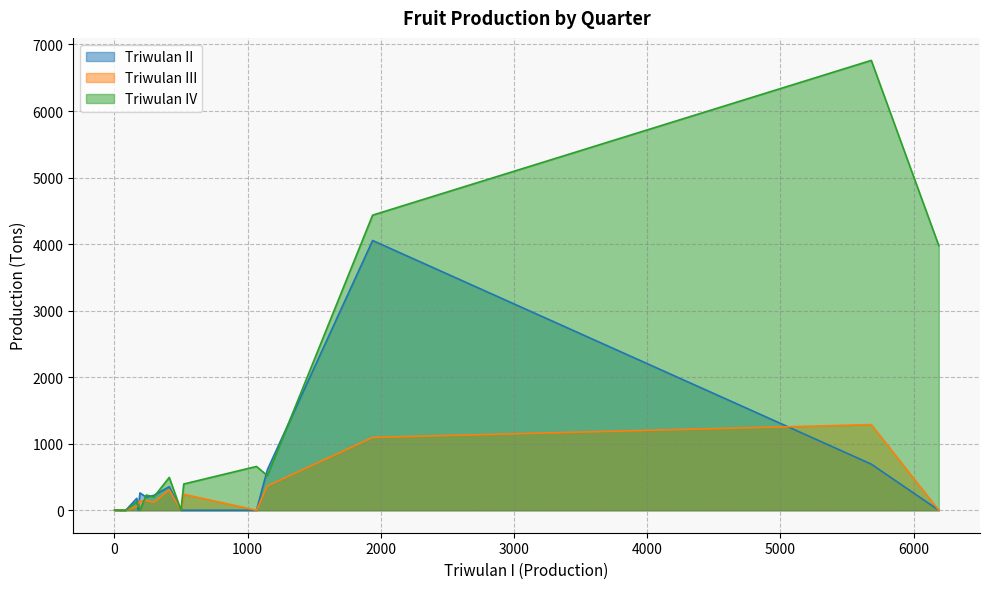

What is the greatest value displayed?

6761